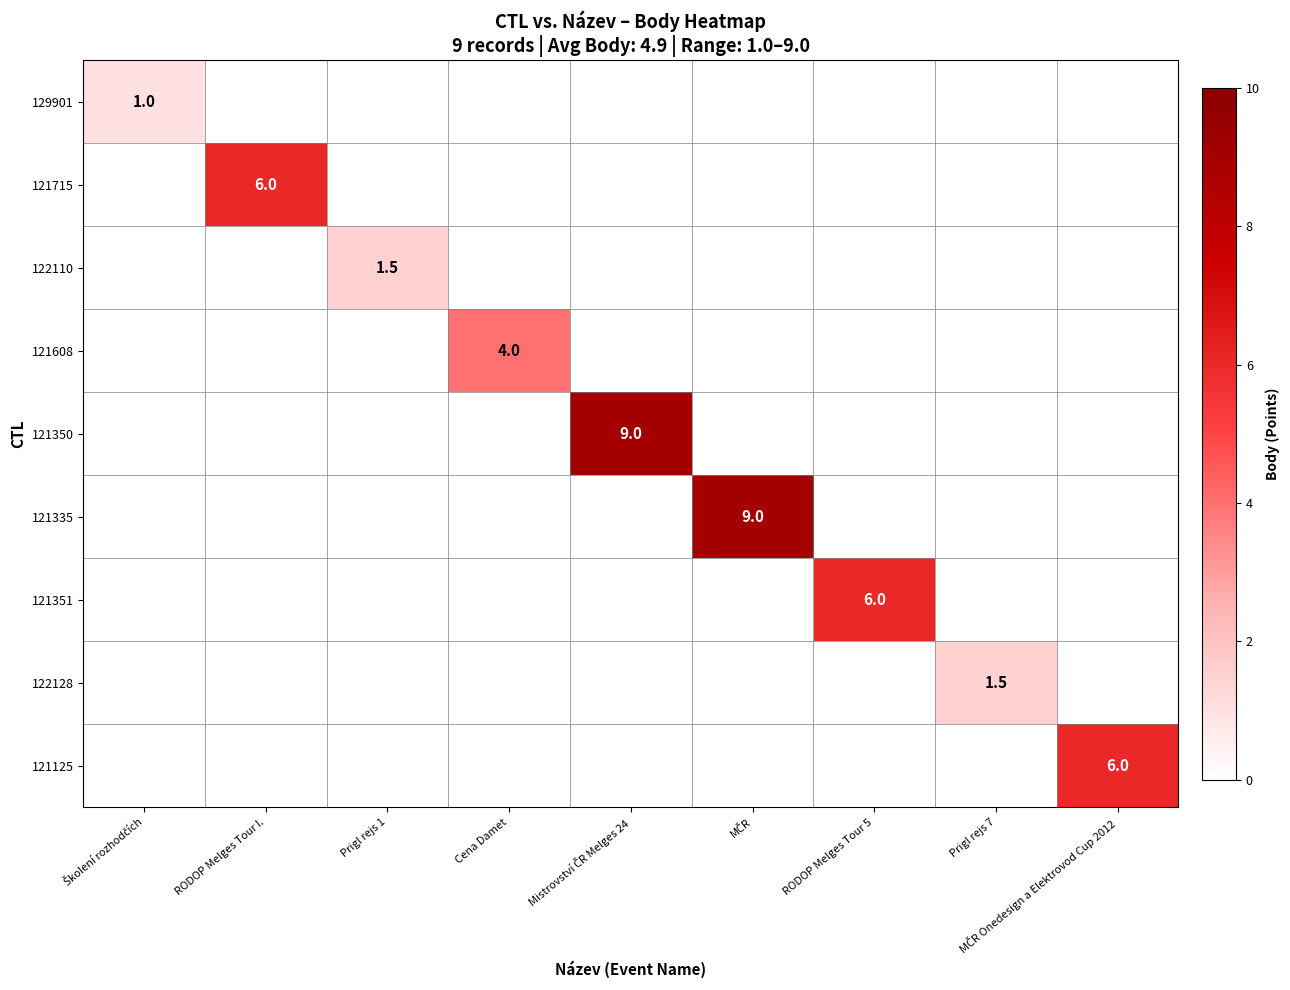

What is the smallest value displayed?

1.0